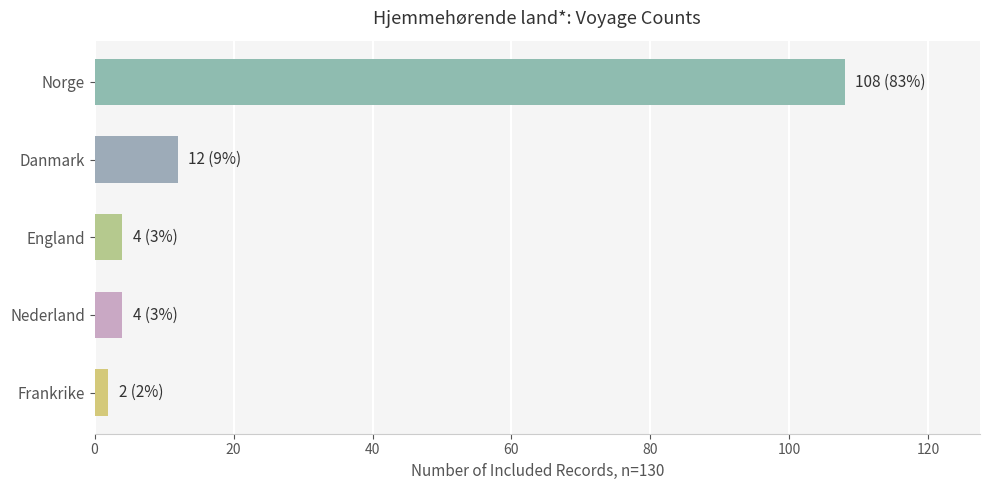

What is the average value?

26